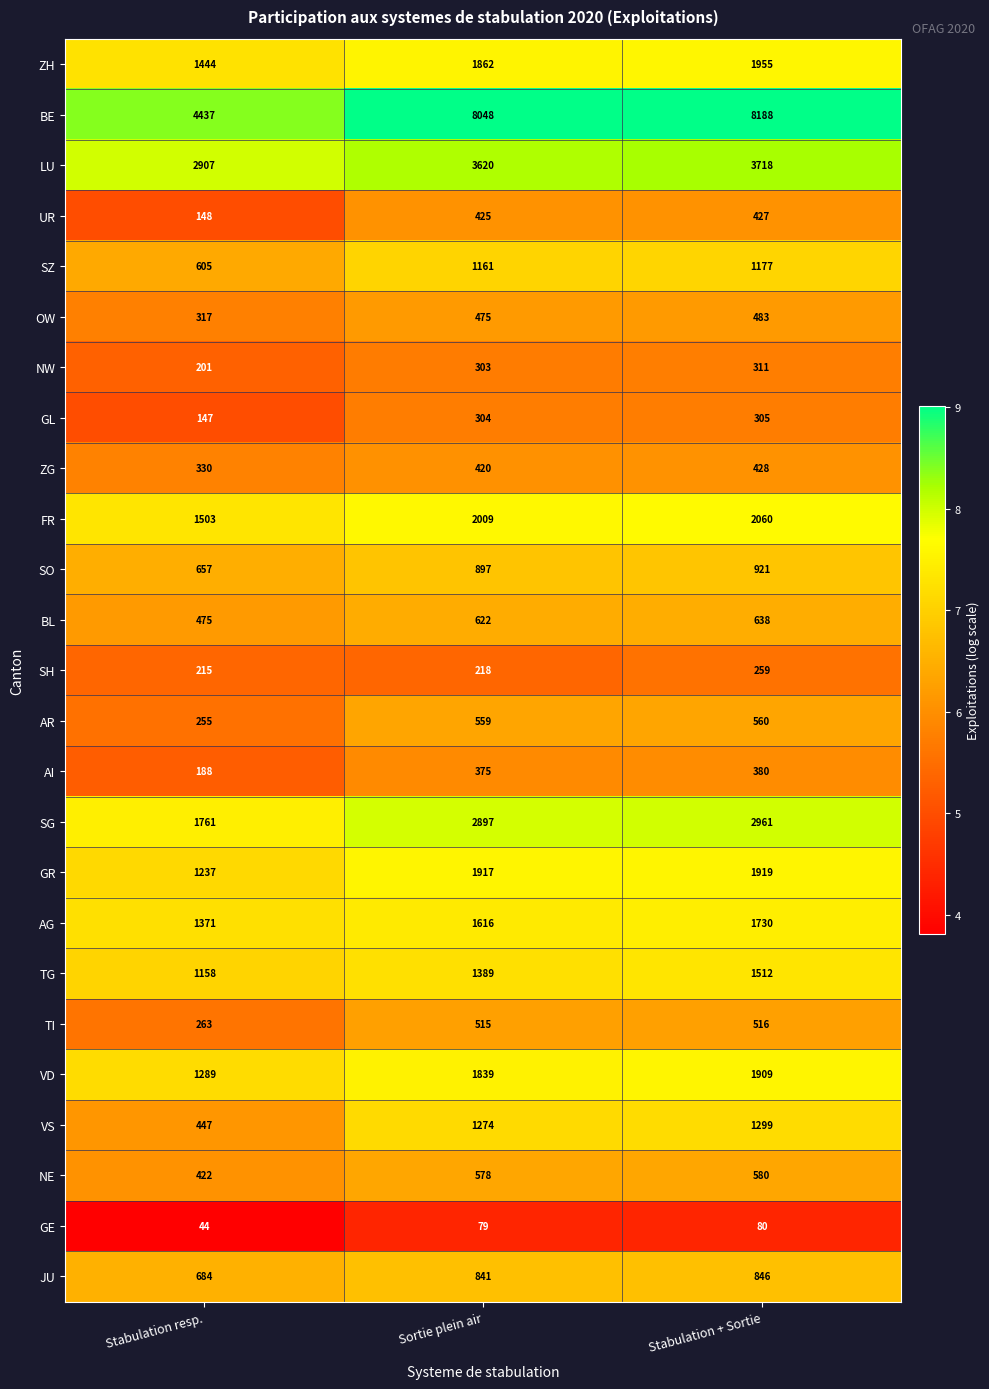

At which category is the sum across all series the highest?

Stabulation + Sortie